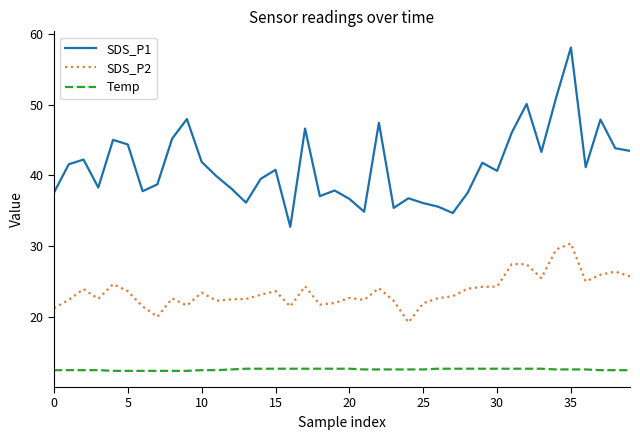

Which series has the largest total across all categories?

SDS_P1